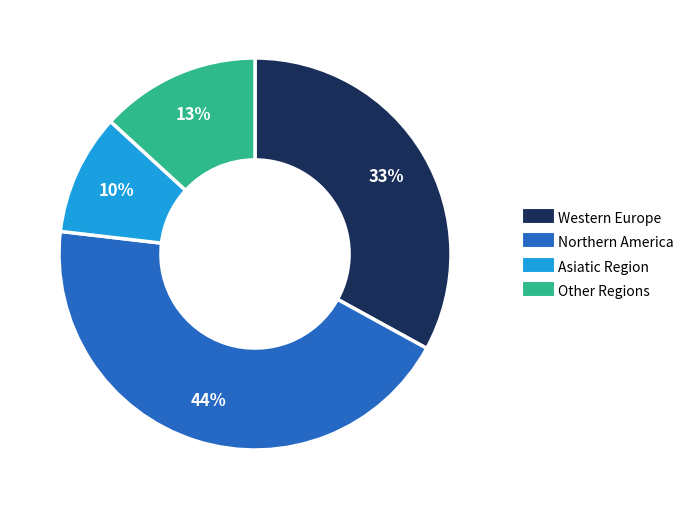

To the nearest percent, what is the difference between the largest and smallest slice percentages?

34%